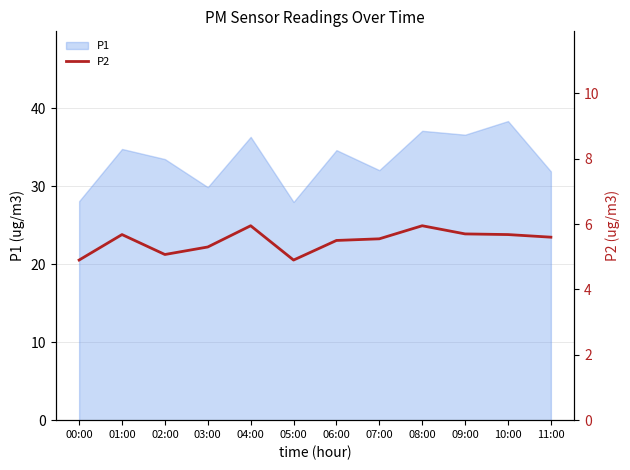

What is the label of the 1st point from the right?

11:00